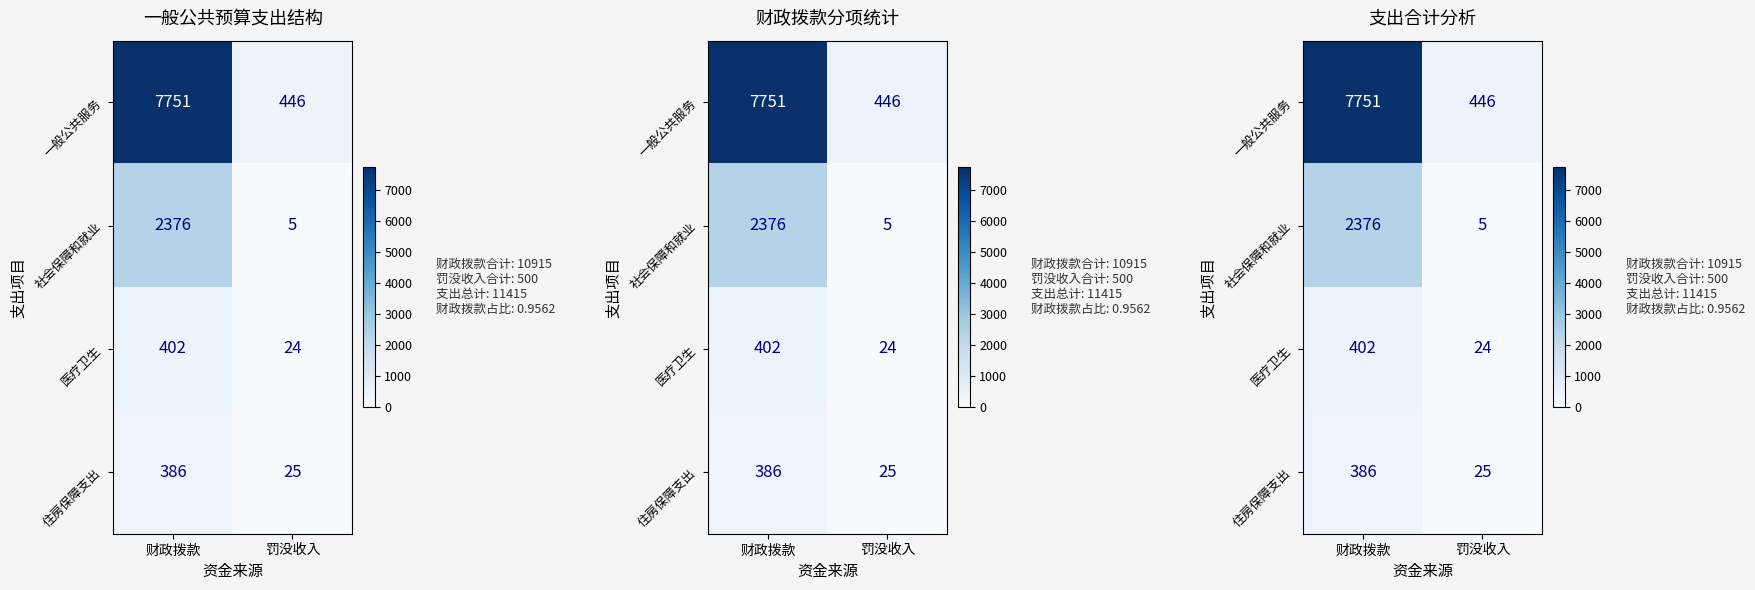

Which series has the largest range (max minus min)?

一般公共服务